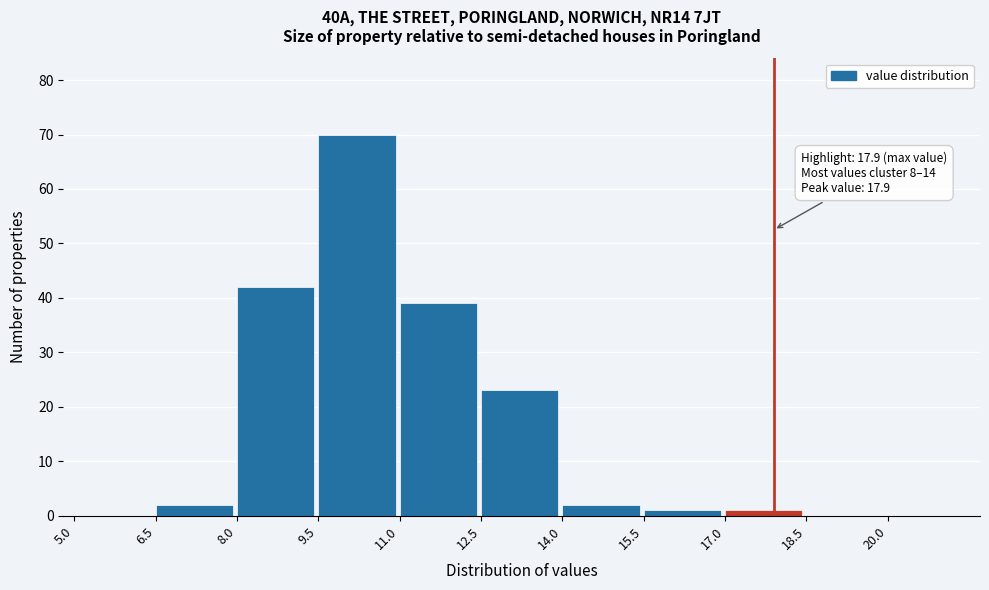

Over which range of the x-axis is the bar tallest?

9.5 to 11.0